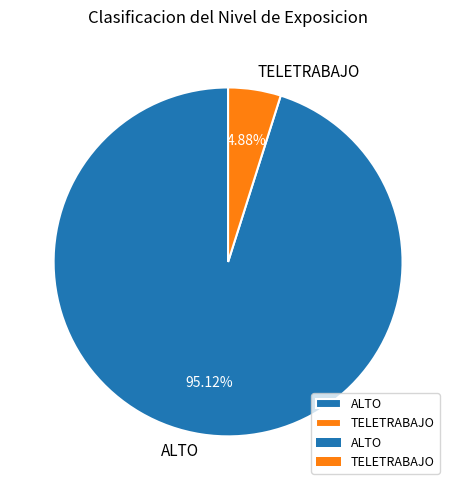

What percentage is the ALTO slice, to the nearest percent?

95%